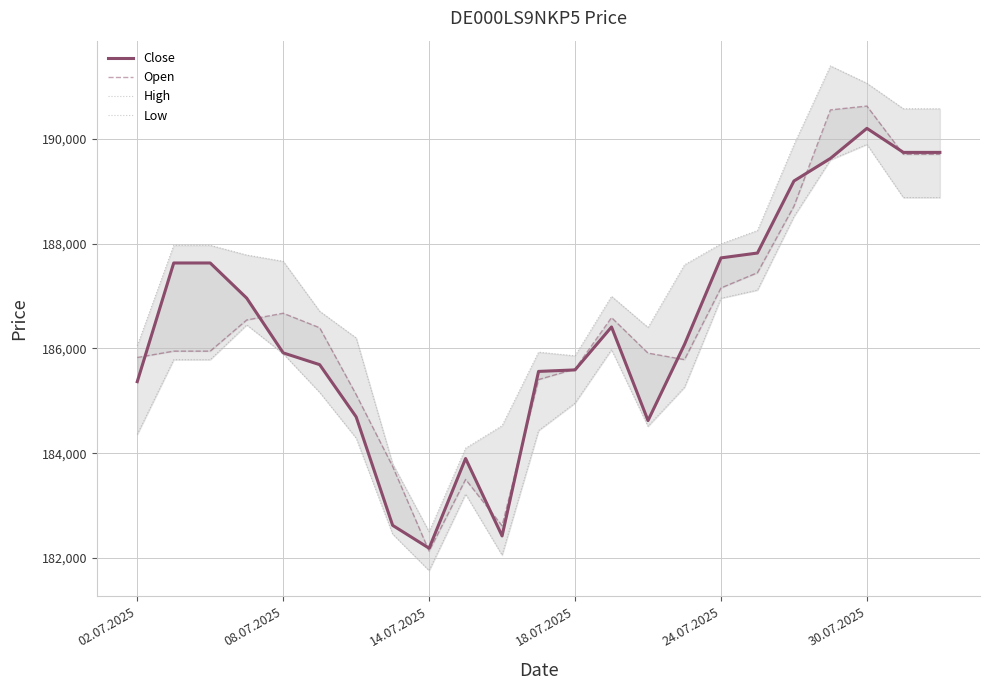

Which series has the largest total across all categories?

High